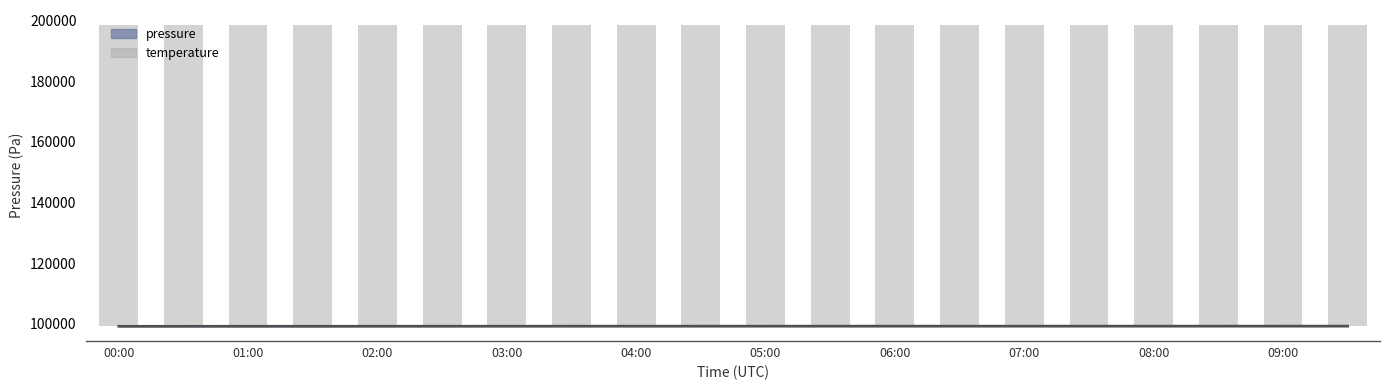

At which label is temperature closest to 99272?

07:00